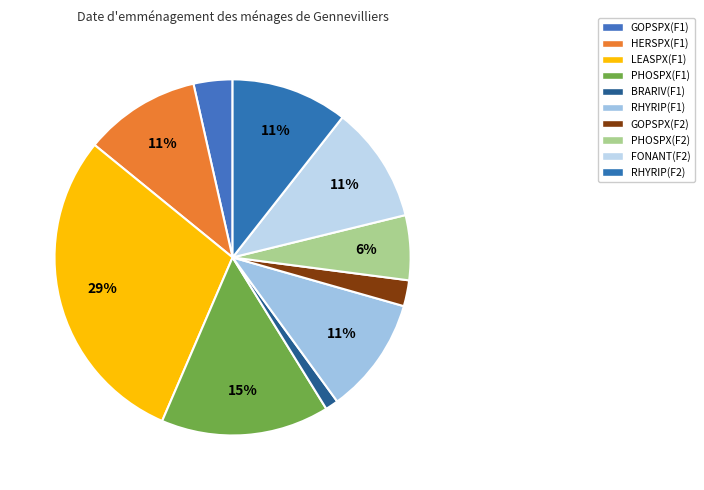

What percentage is the BRARIV(F1) slice, to the nearest percent?

1%